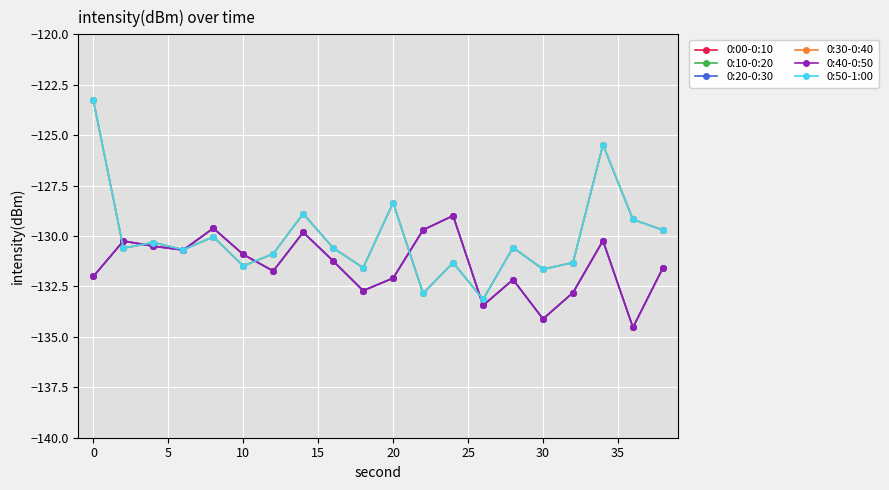

Does the chart display data point markers on the line(s)?

Yes